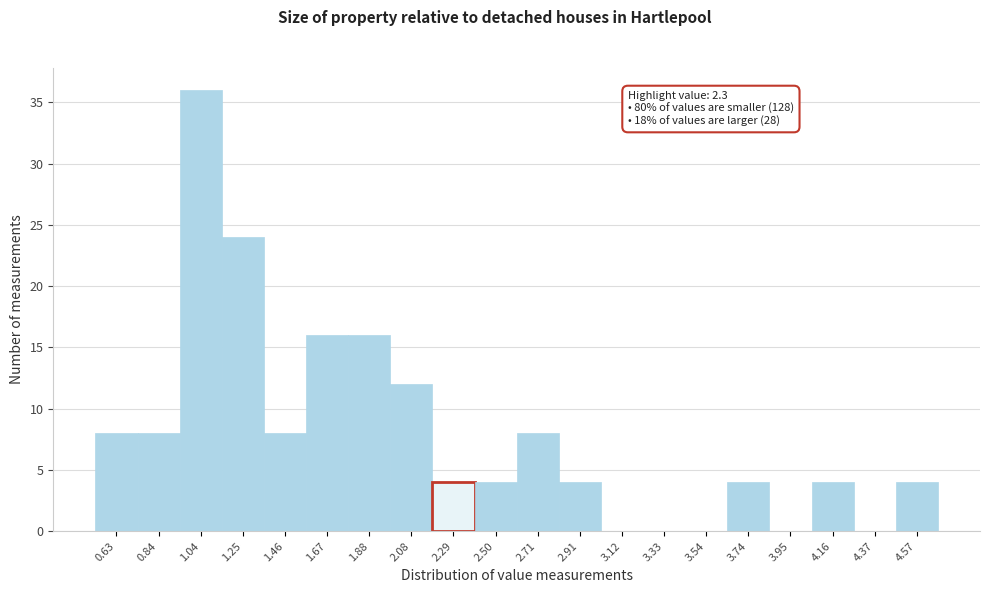

Reading left to right, list all the values displayed in this chart.

0.63=8	0.84=8	1.04=36	1.25=24	1.46=8	1.67=16	1.88=16	2.08=12	2.29=4	2.50=4	2.71=8	2.91=4	3.12=0	3.33=0	3.54=0	3.74=4	3.95=0	4.16=4	4.37=0	4.57=4